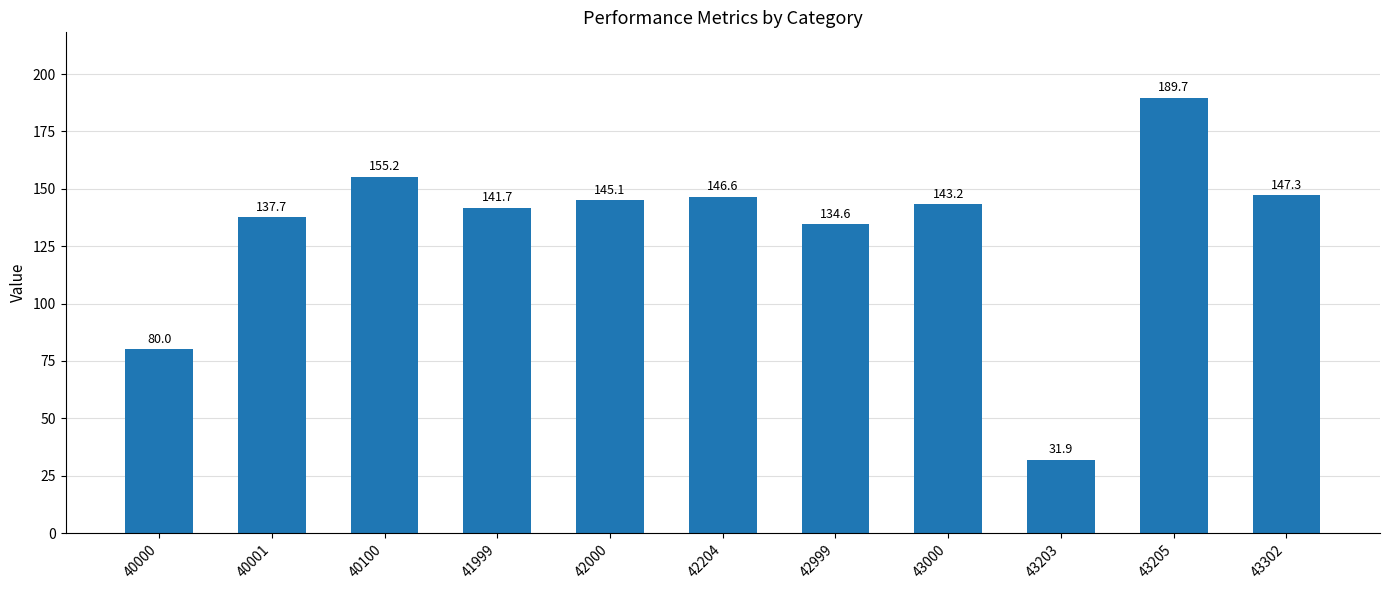

What is the maximum value shown in the chart?

189.7